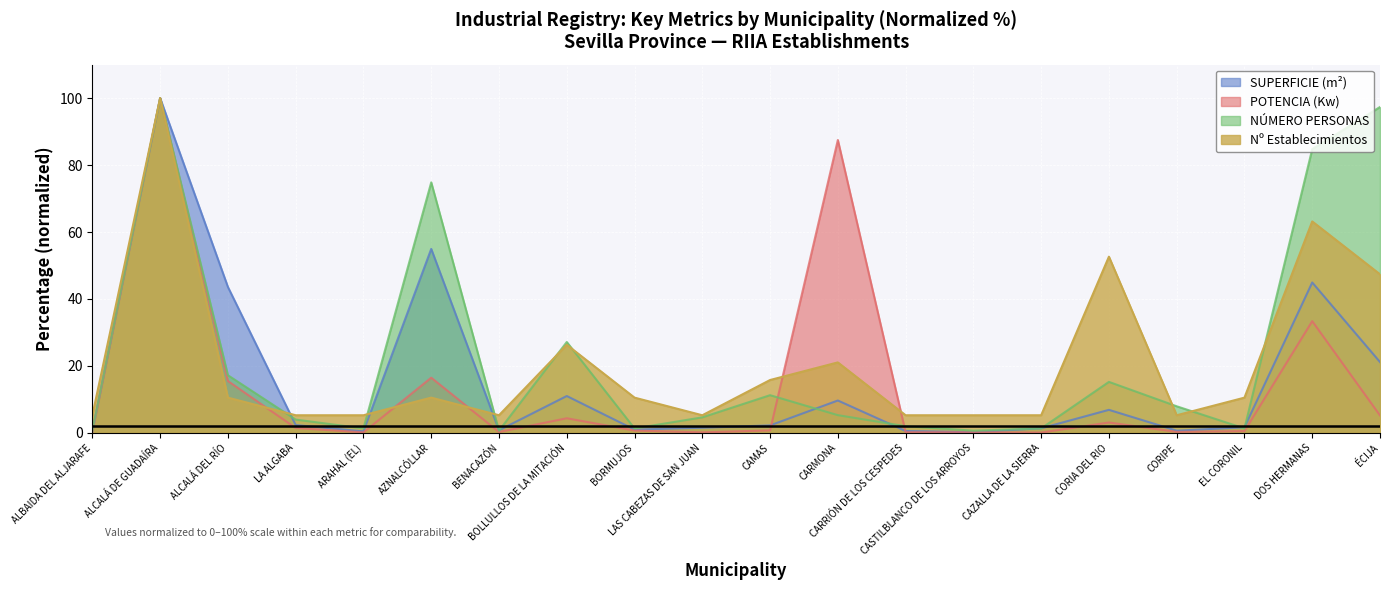

What is the label of the 6th point from the left?

AZNALCÓLLAR